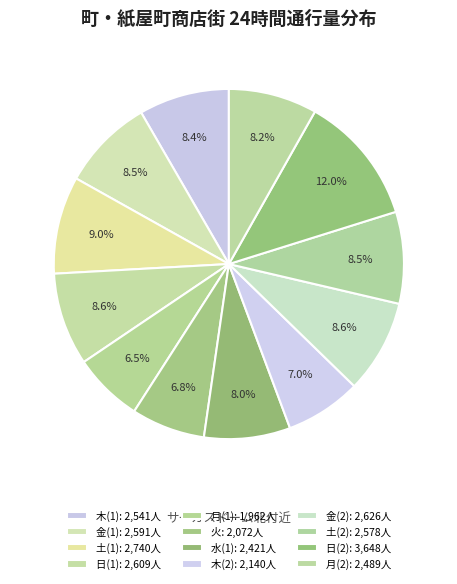

Rank the categories by value from lowest to highest.

月, 火, 木, 水, 月, 木, 土, 金, 日, 金, 土, 日